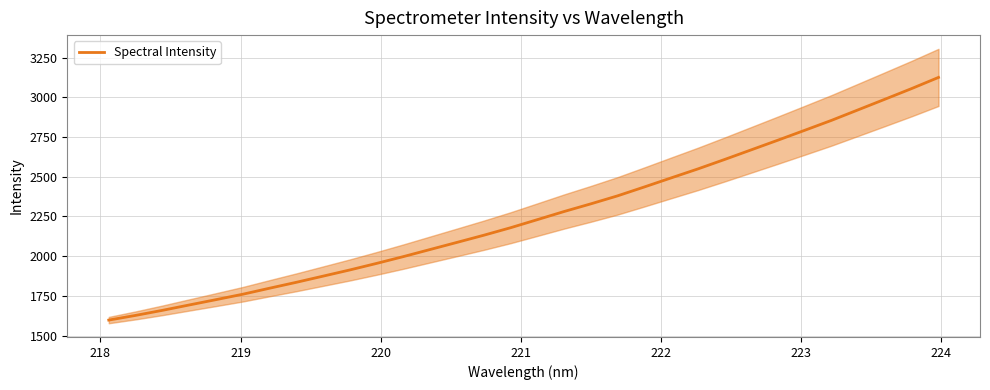

Reading right to left, extract all data points from this chart.

3125.7	3055.8	2988.6	2921.9	2855.3	2792.8	2730.7	2669.7	2608.7	2549.2	2492.6	2435.6	2379.7	2329.3	2280.9	2229.7	2178.8	2131.6	2086.6	2041.9	1997.2	1954.3	1913.0	1874.0	1835.1	1797.8	1759.9	1725.8	1692.3	1658.5	1626.6	1597.2